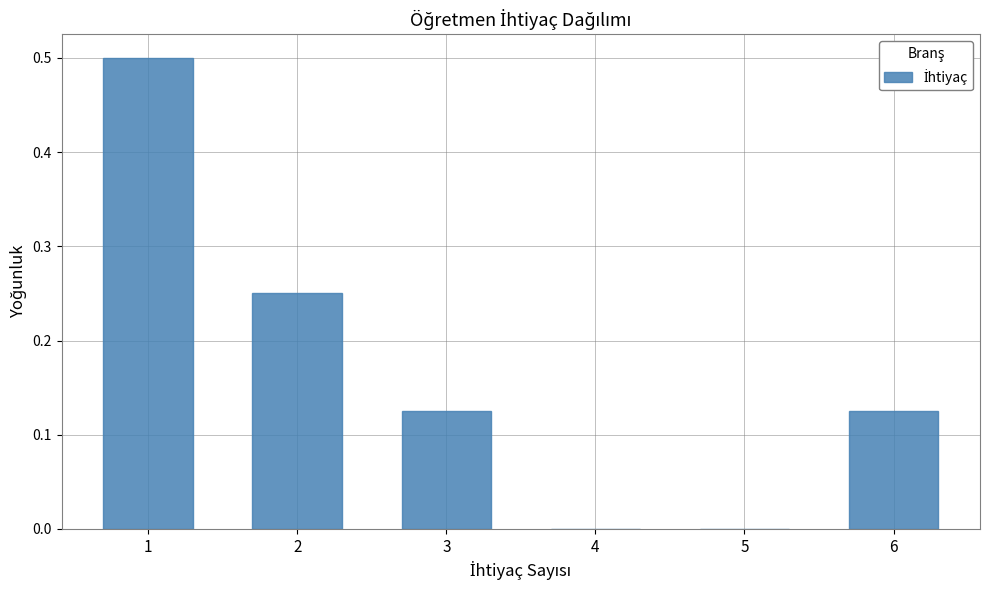

What is the sum of all values?

1.0